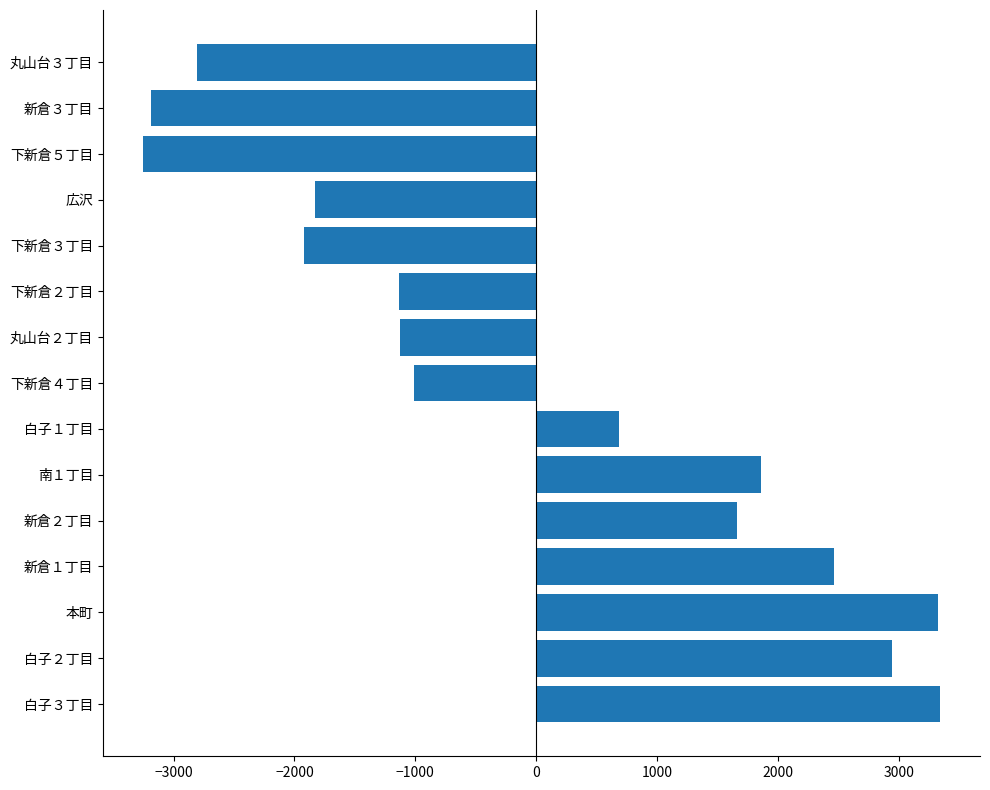

What is the maximum value shown in the chart?

3340.9